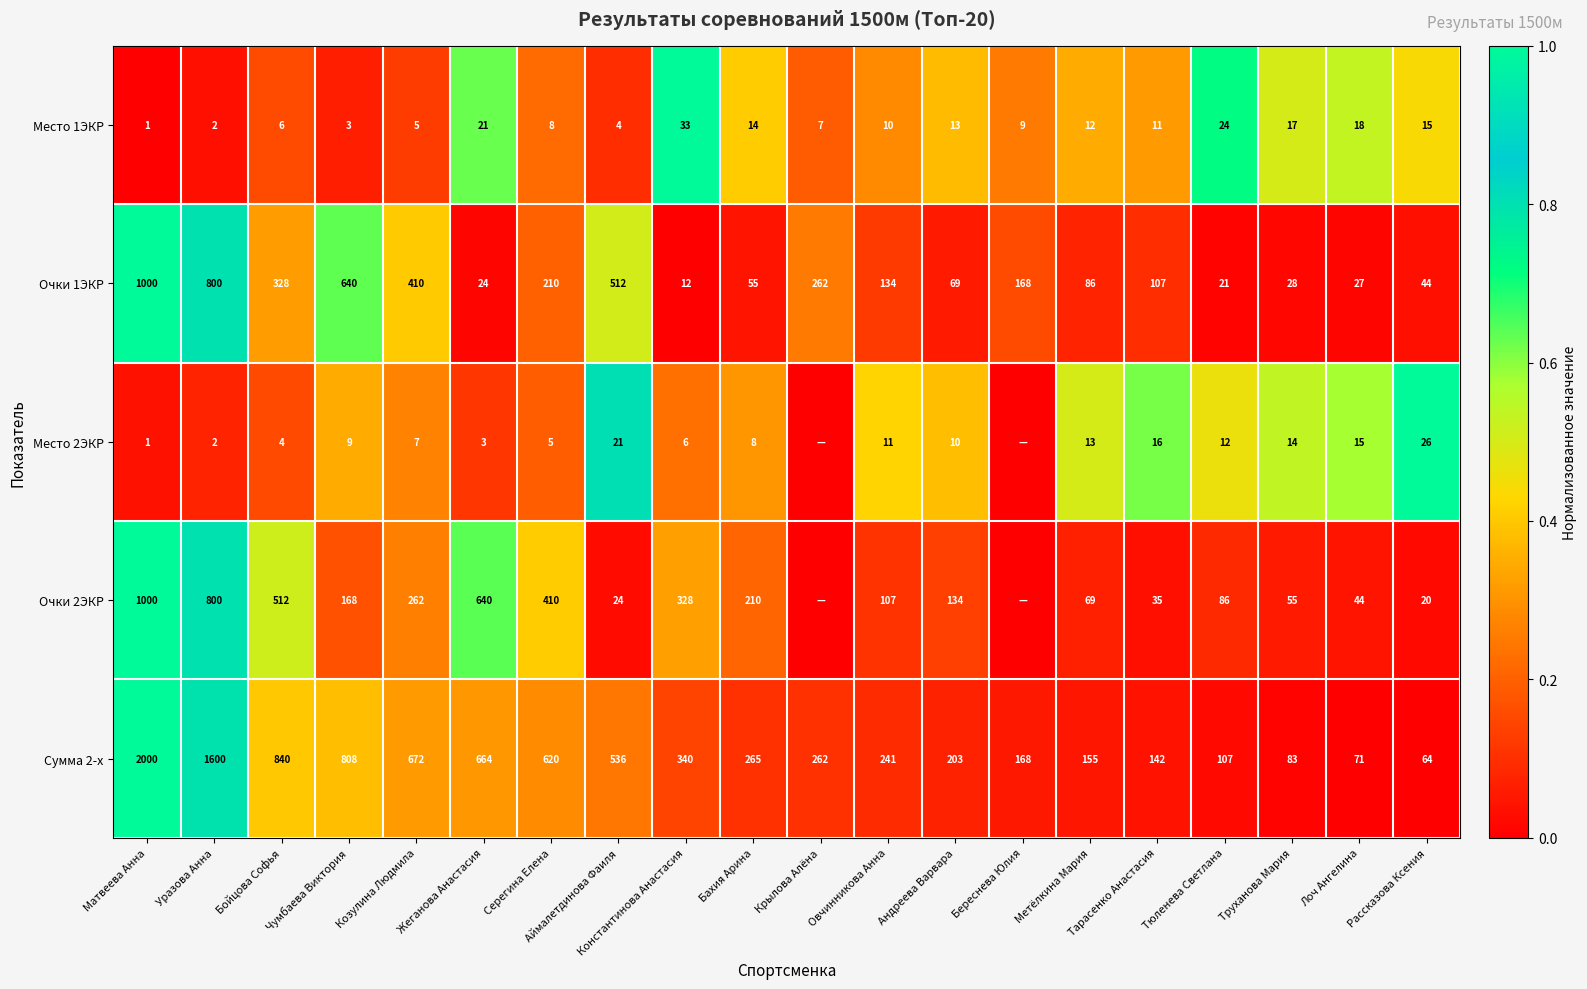

What is the difference between the Место 1ЭКР values at Лоч Ангелина and Бойцова Софья?

12